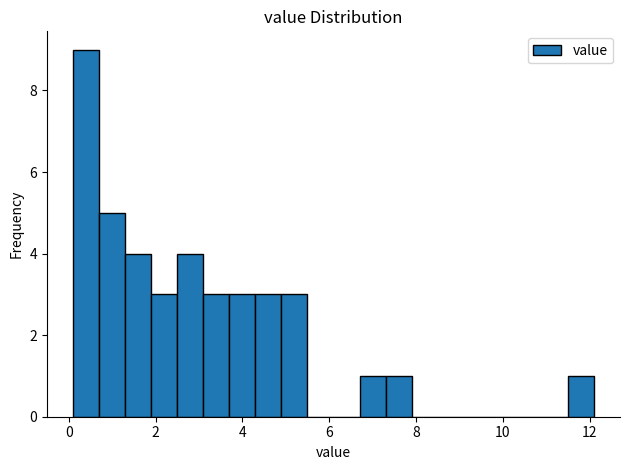

Read against the x-axis, roughly where is the centre of the tallest bar?

0.4